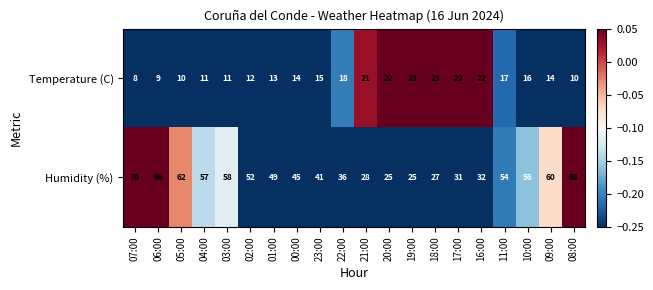

Which category has the highest value across all series?

07:00